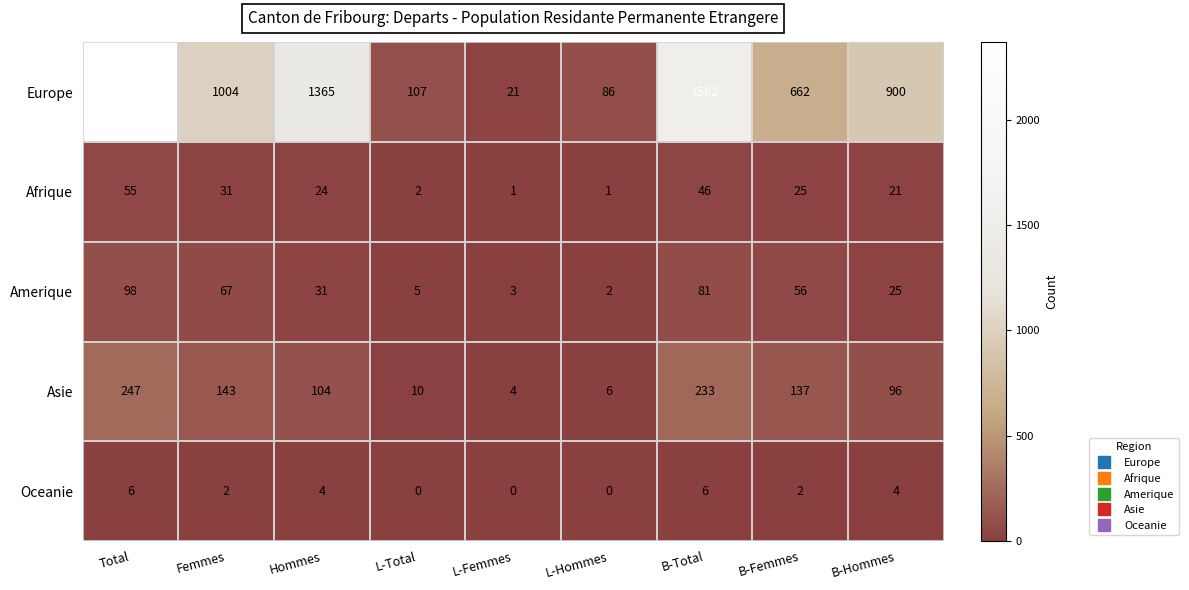

What is the difference between the maximum and minimum values in the Amerique series?

96